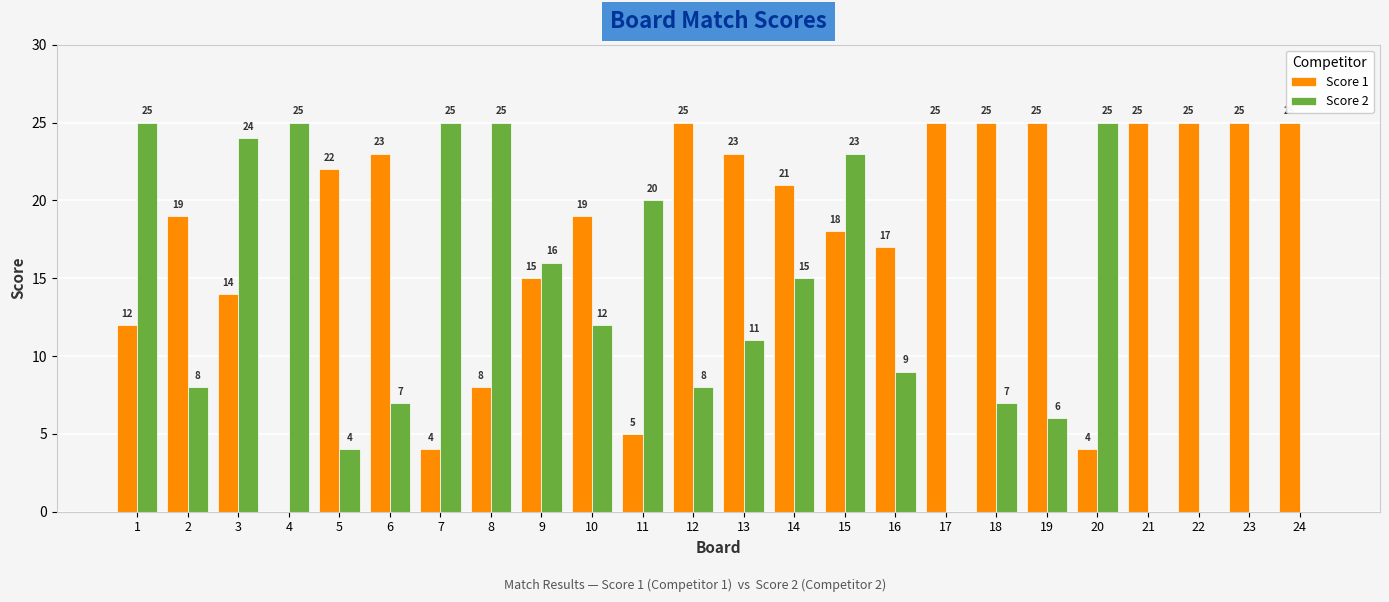

What is the sum of the Score 1 values at 13 and 7?

27